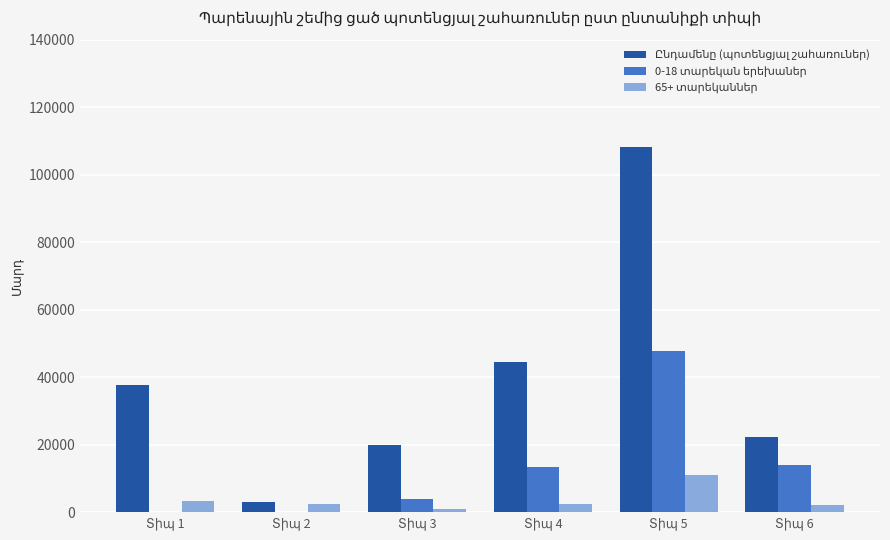

What is the maximum value shown in the chart?

108131